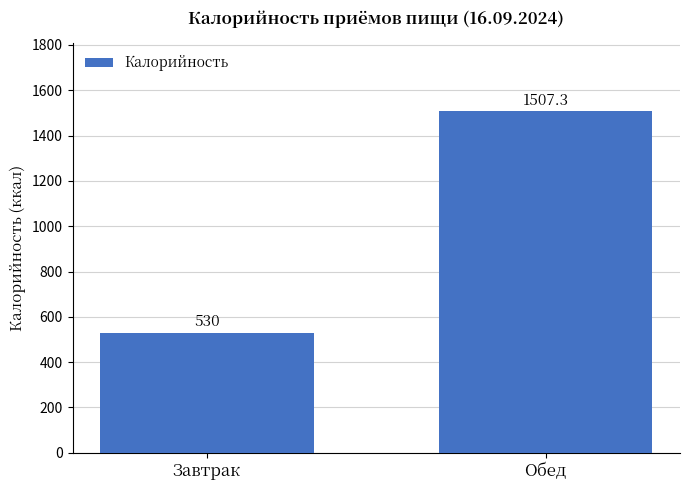

True or false: the data shows 530.0 at Завтрак.

True